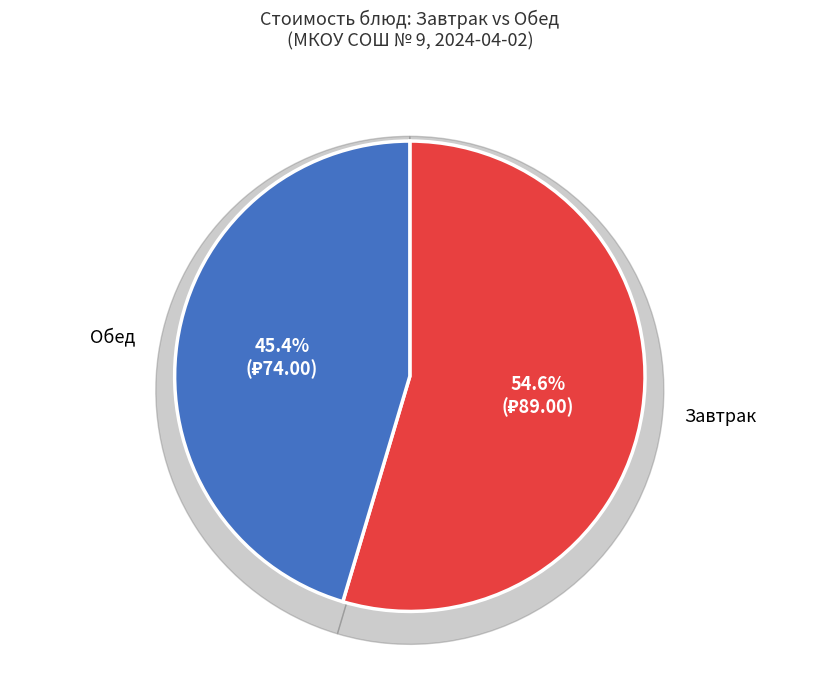

Do Рыба тушеная в сметанном соусе and Рис припущенный together represent more than half of the pie?

No